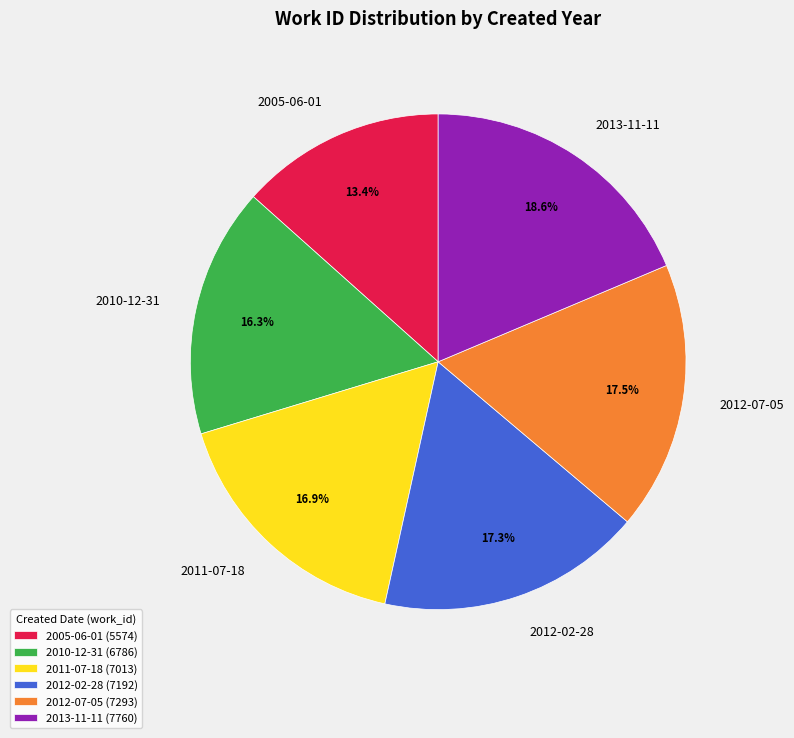

To the nearest percent, what percentage of the pie is 2013-11-11?

19%